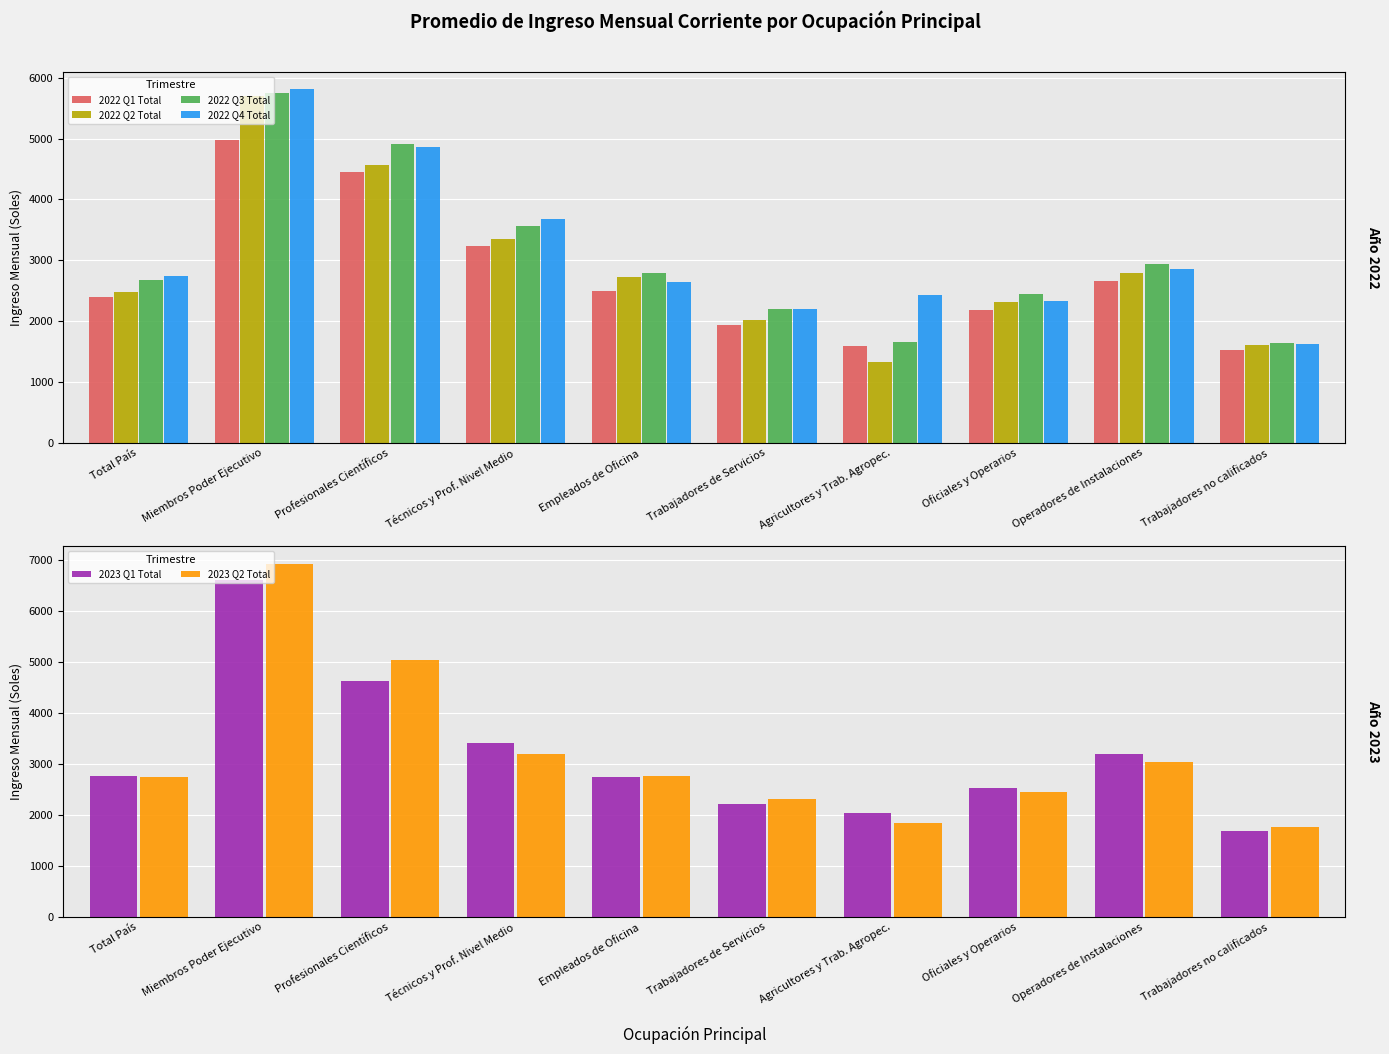

At which category does the chart reach its minimum across all series?

Agricultores y Trab. Agropec.